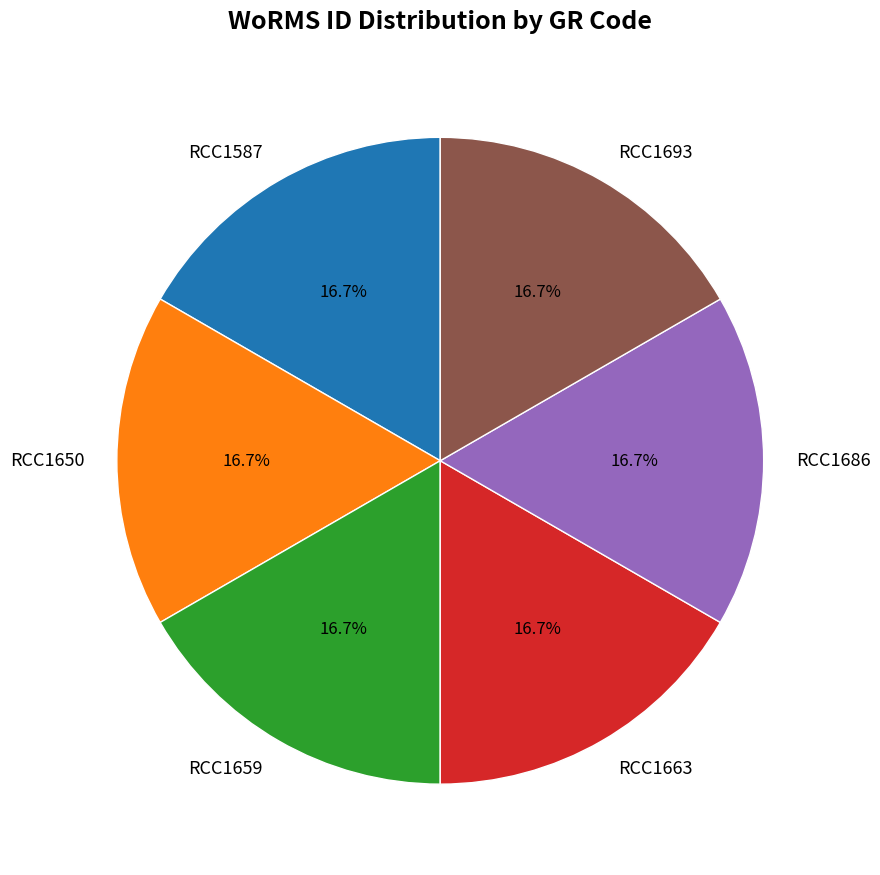

True or false: RCC1663 accounts for 17% of the total.

True